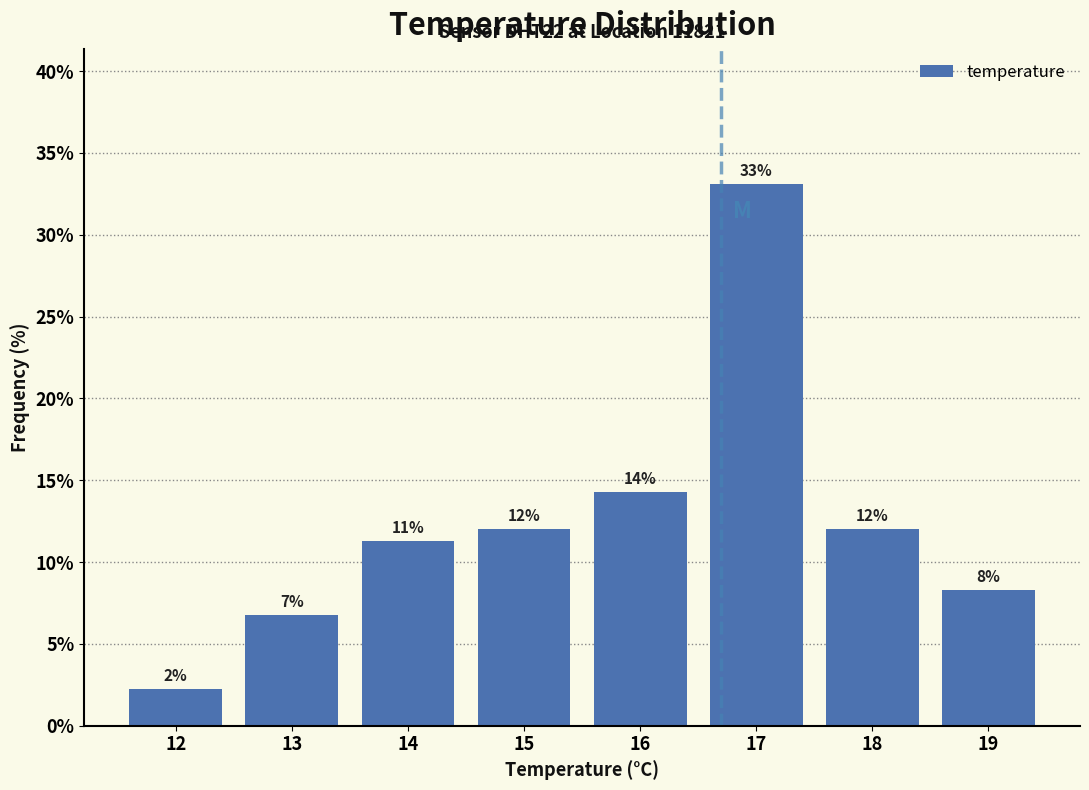

Does the chart contain any negative values?

No